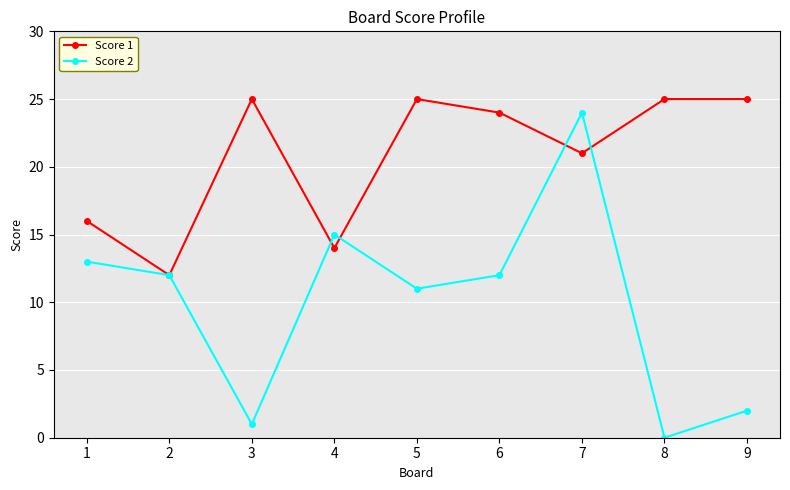

True or false: Score 1 and Score 2 cross at least once.

True